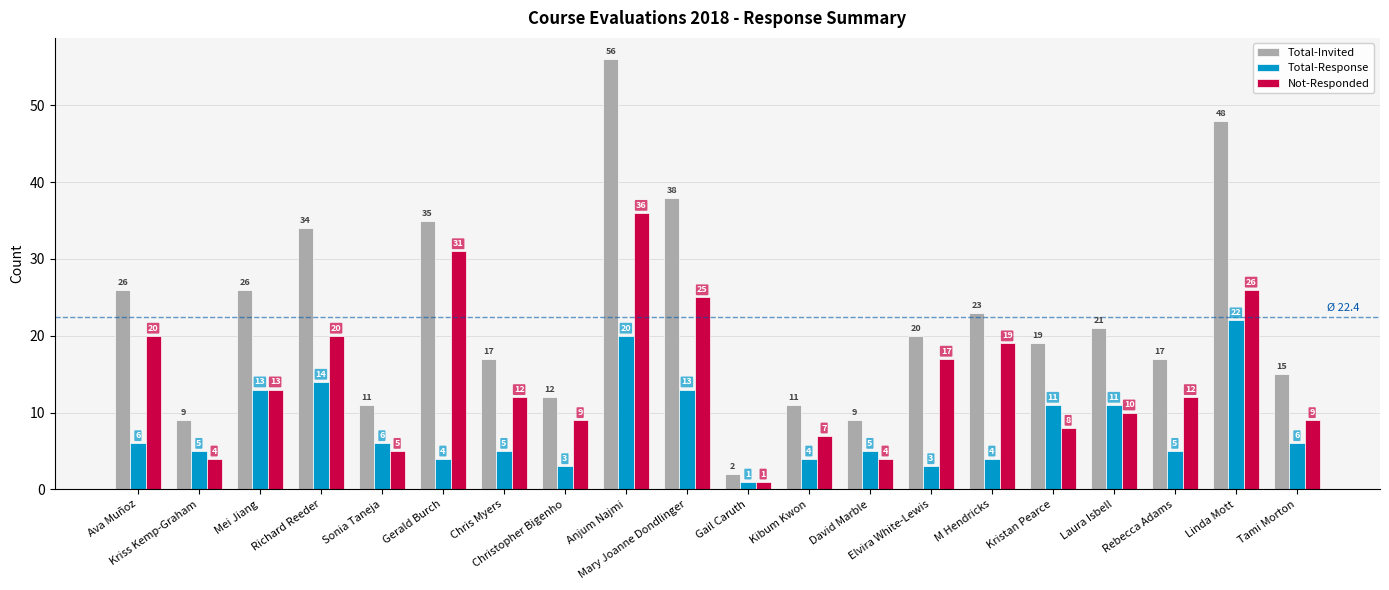

Reading left to right, list all the values displayed in this chart.

Total-Invited: 26	9	26	34	11	35	17	12	56	38	2	11	9	20	23	19	21	17	48	15
Total-Response: 6	5	13	14	6	4	5	3	20	13	1	4	5	3	4	11	11	5	22	6
Not-Responded: 20	4	13	20	5	31	12	9	36	25	1	7	4	17	19	8	10	12	26	9